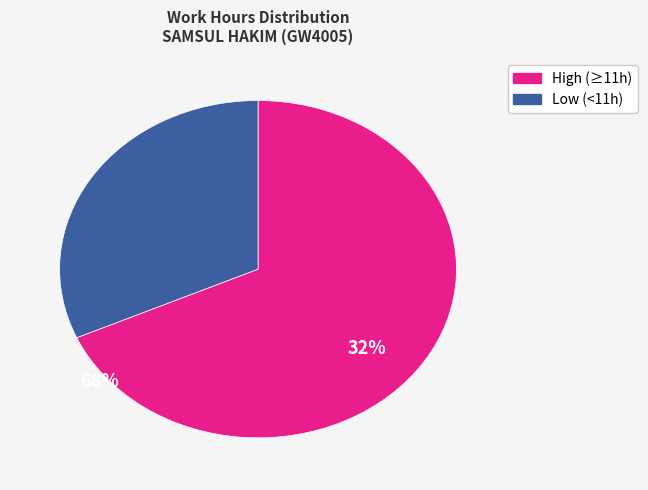

Does any single category account for the majority?

Yes